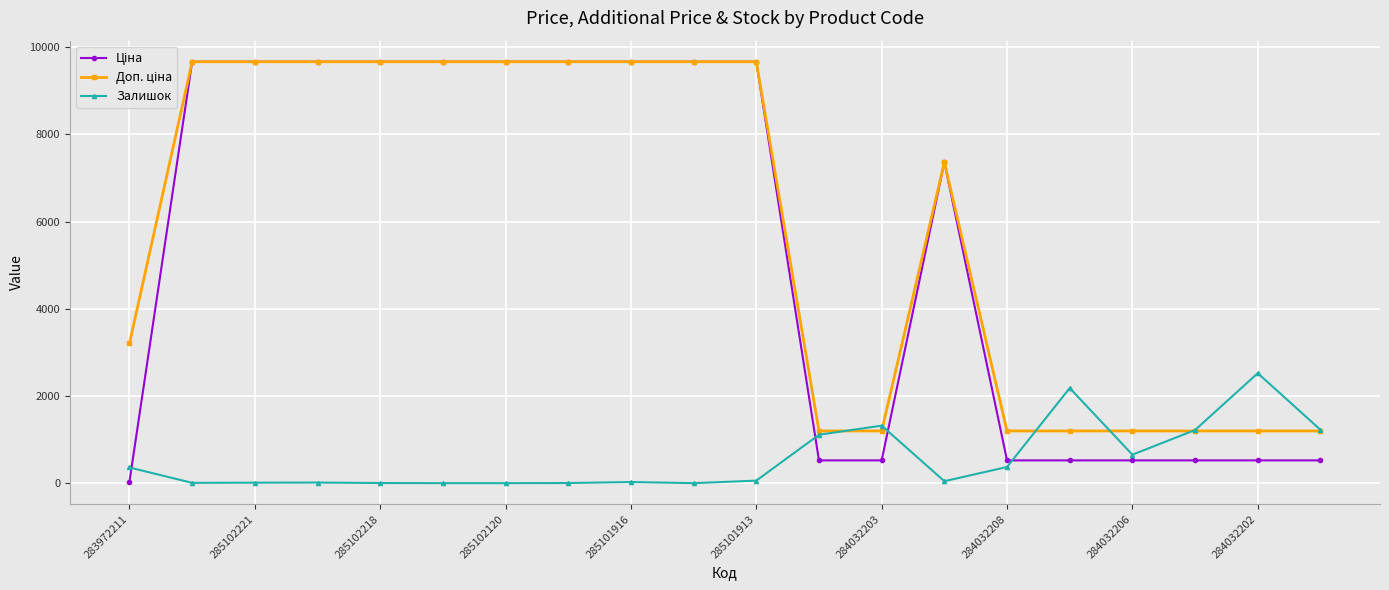

At how many categories does at least one series exceed 4126?

11